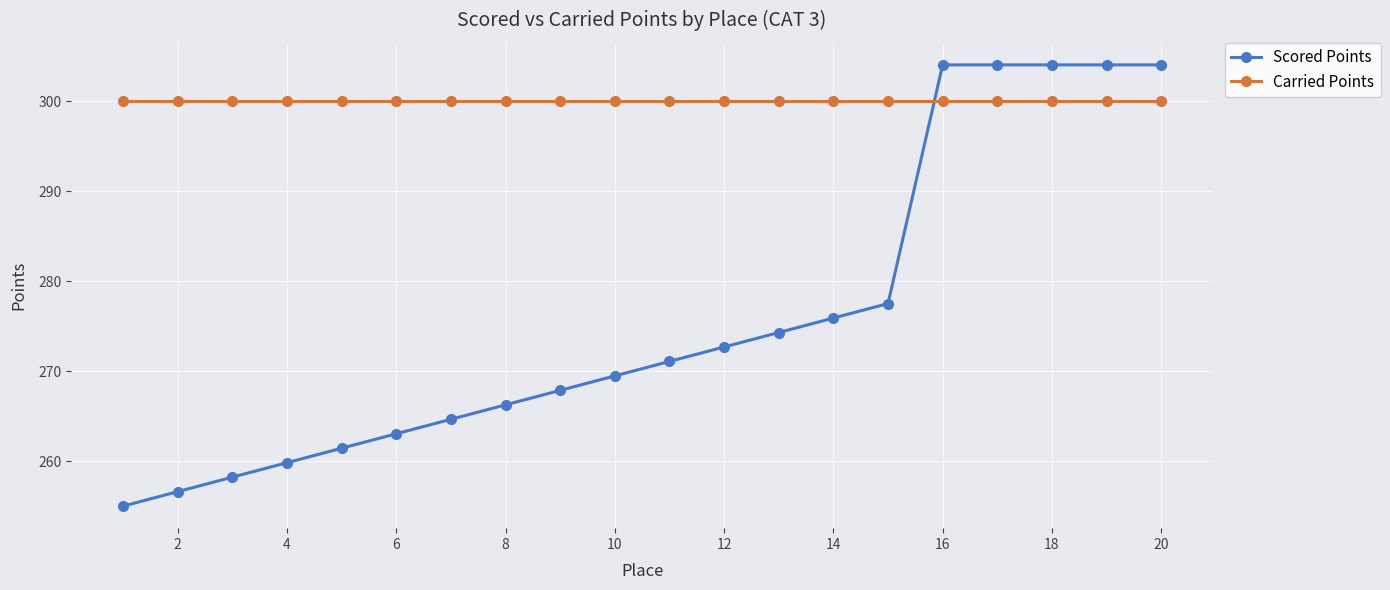

Which series has the largest range (max minus min)?

Scored Points